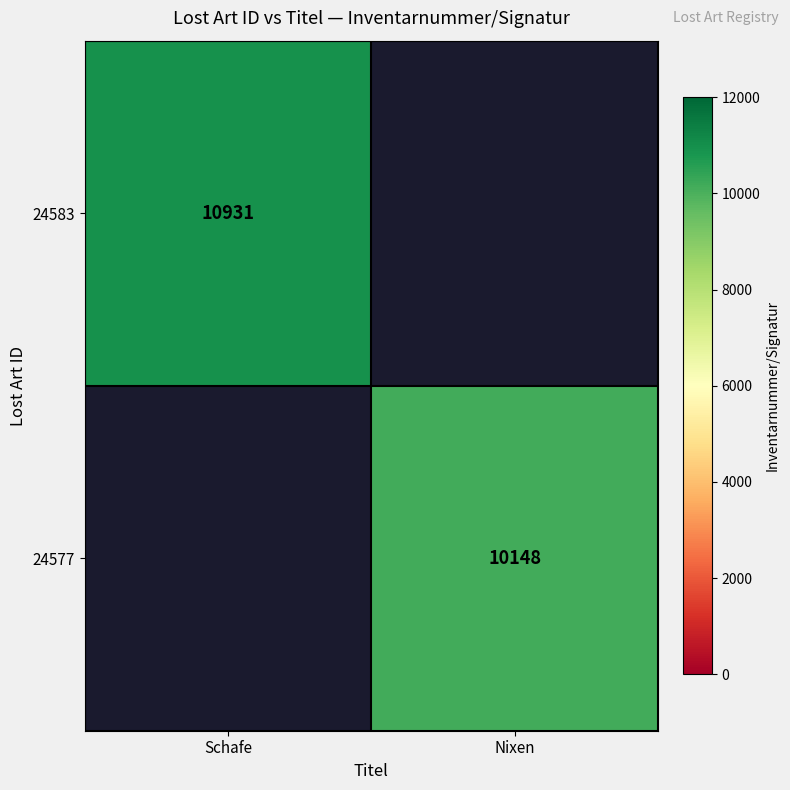

How many categories are shown in the chart?

2